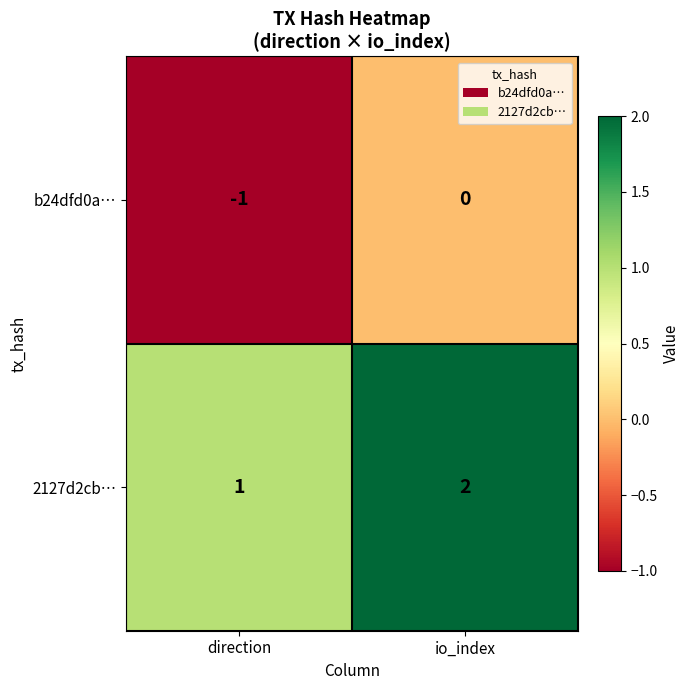

List the series in order of their overall mean, lowest first.

b24dfd0a…, 2127d2cb…